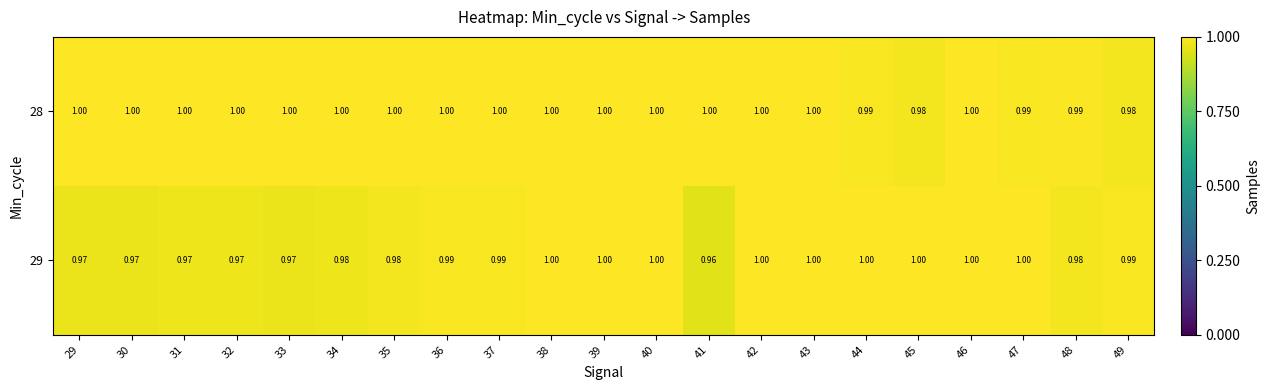

What is the total value across all series at 41?

2.0